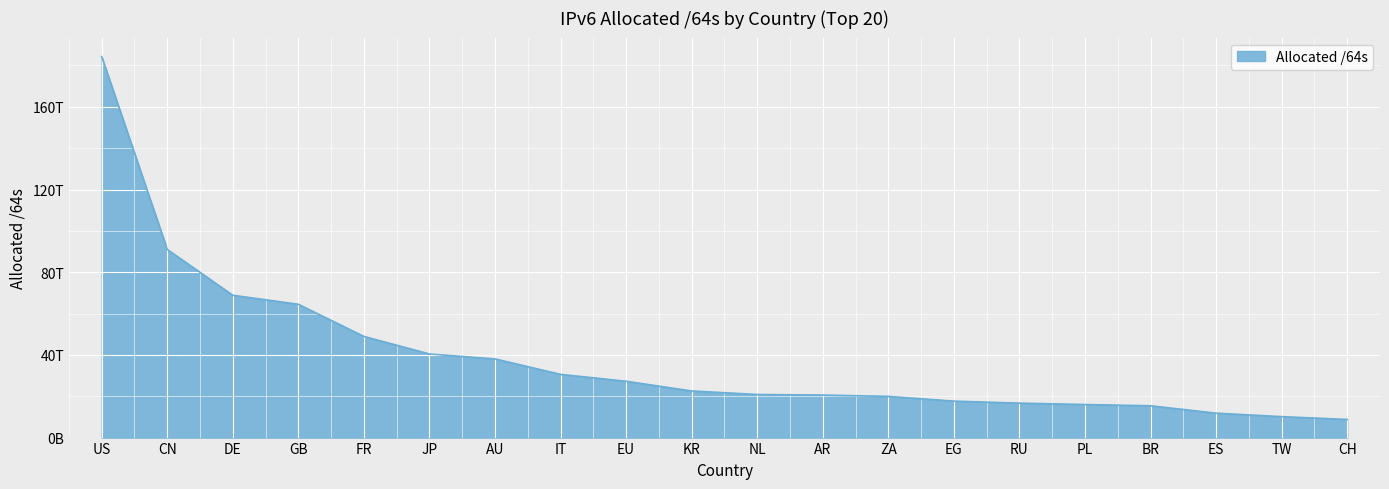

Is this an area chart (filled region under the line)?

Yes